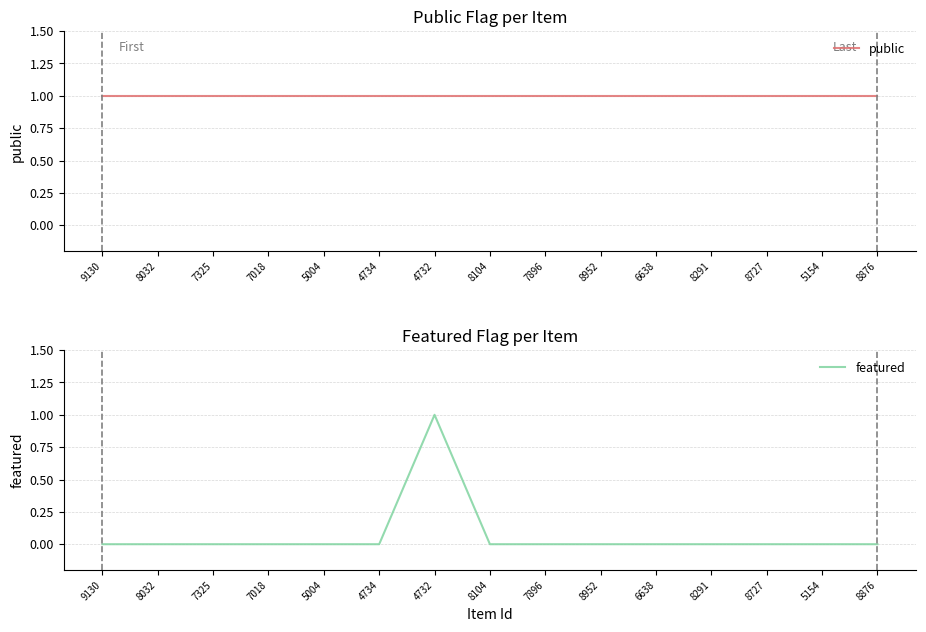

Is the value of featured at 8291 greater than the value of public at 7325?

No